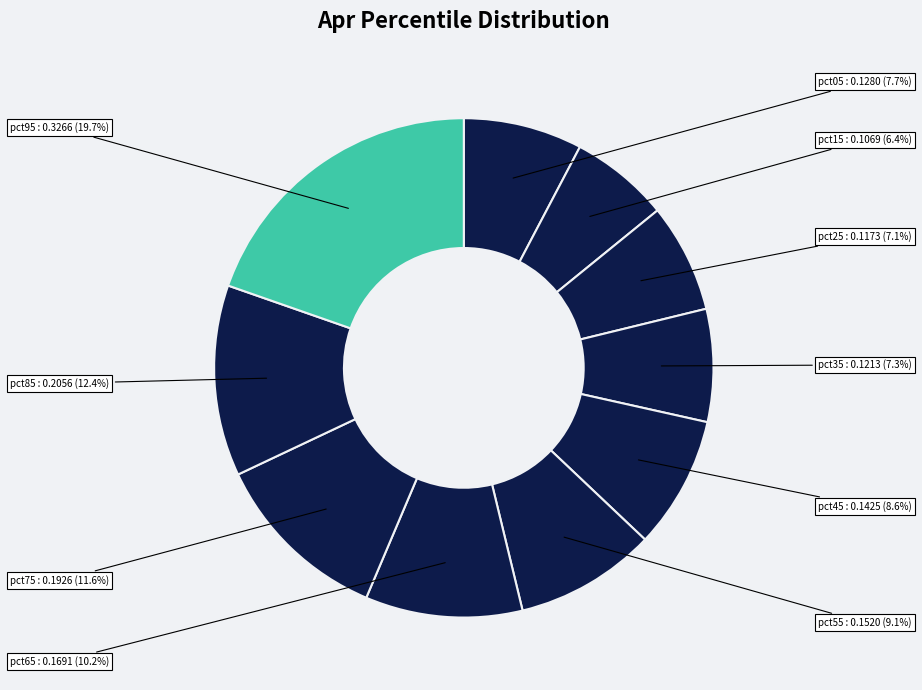

What is the largest slice in the pie chart?

pct95